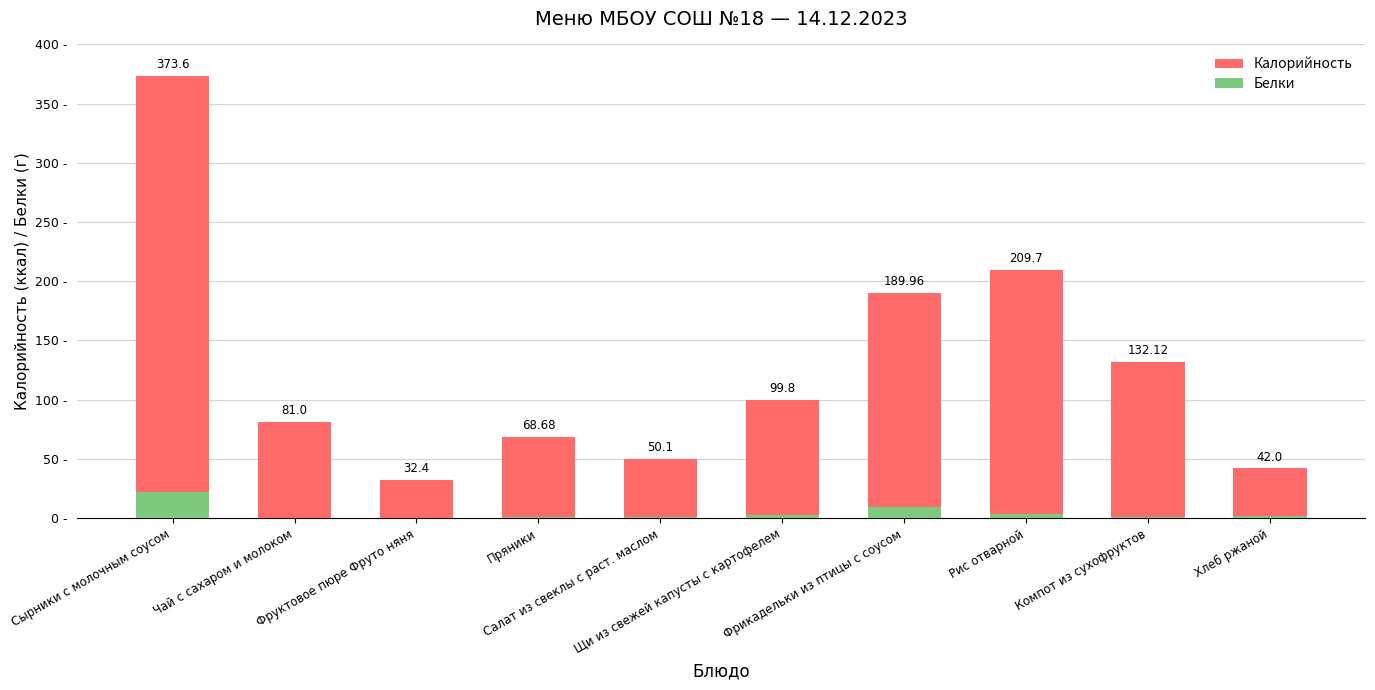

Rank the series at Щи из свежей капусты с картофелем from lowest to highest value.

Белки, Калорийность